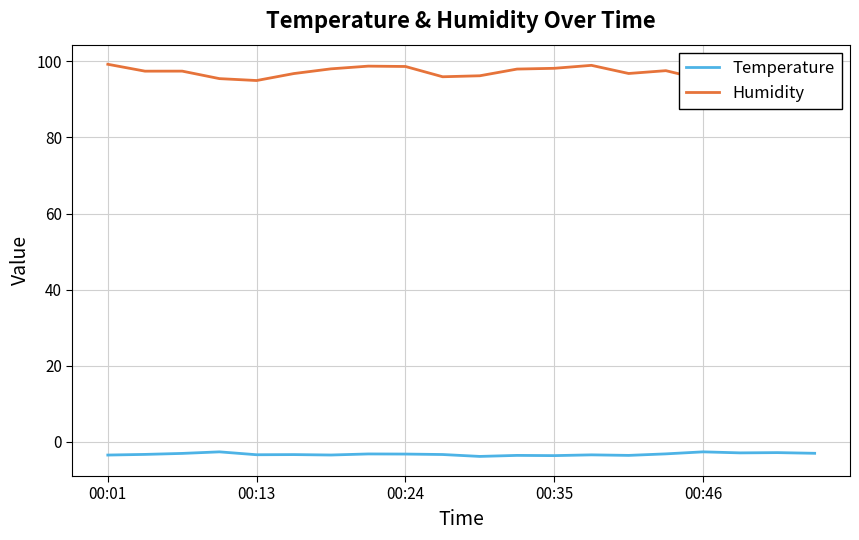

What is the difference between the Humidity values at 14 and 18?

2.1